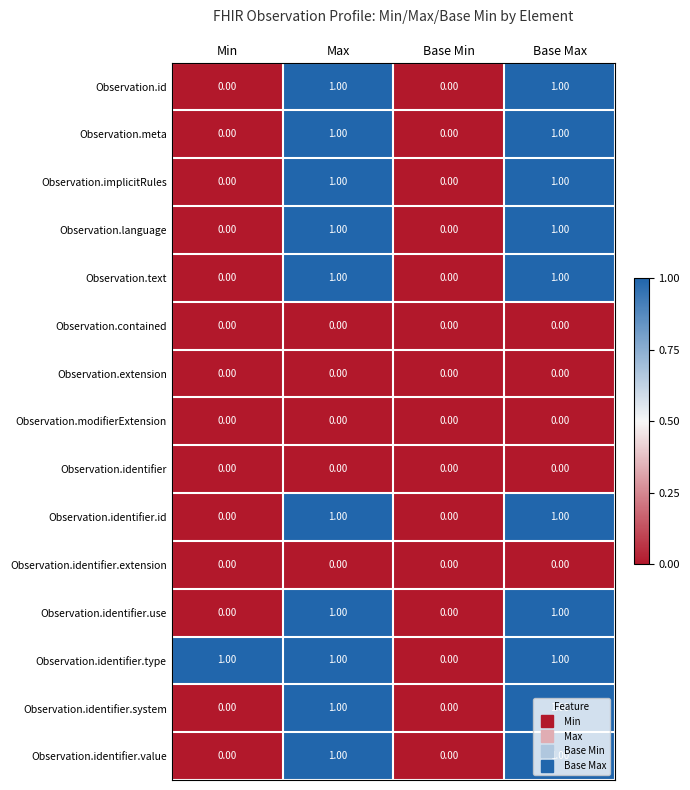

Is the value of Observation.identifier.use at Max greater than the value of Observation.modifierExtension at Base Max?

Yes